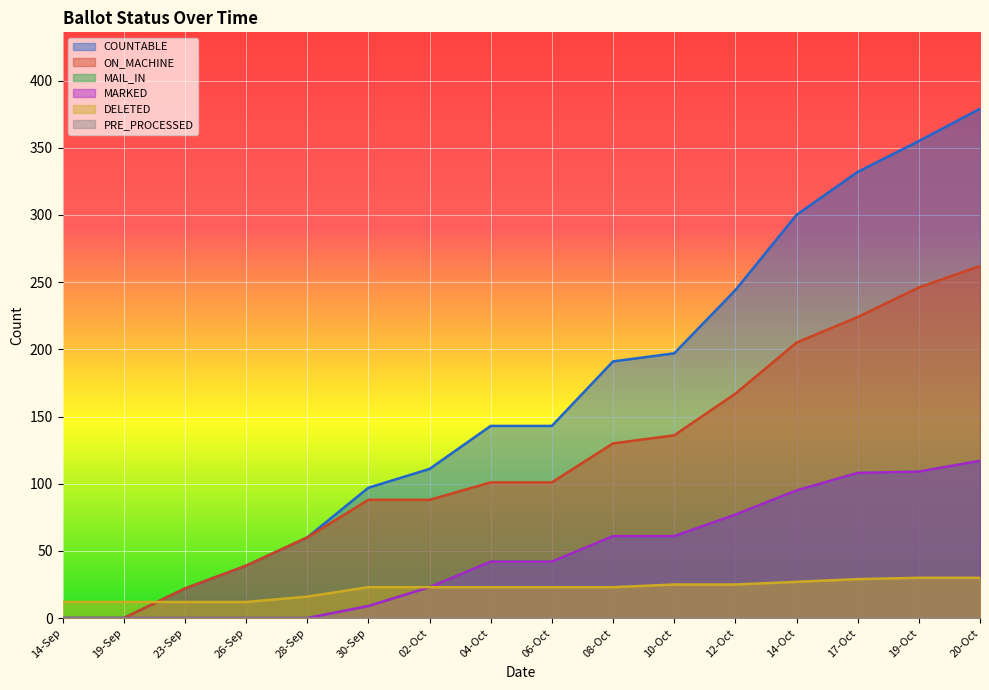

Where does the MARKED series first go above 42?

08-Oct